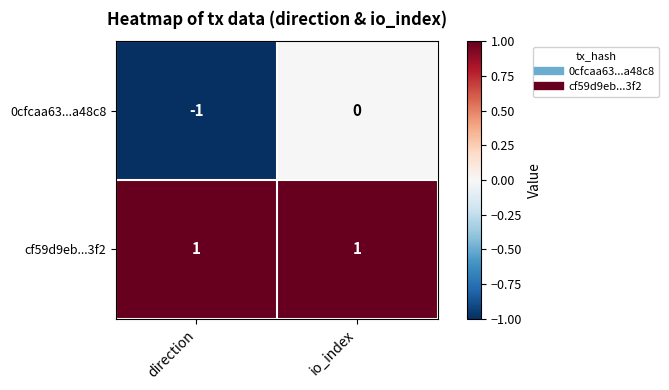

How many data points does each series have?

2